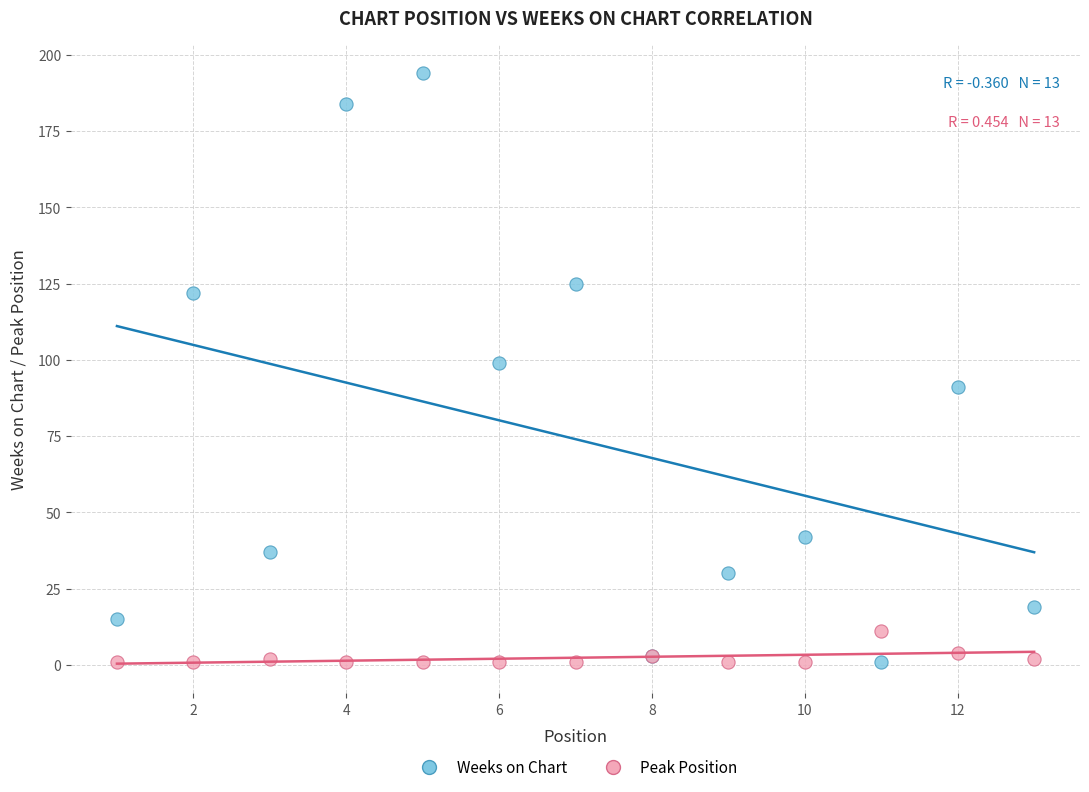

What is the X range (max minus min) for the scatter plot?

12